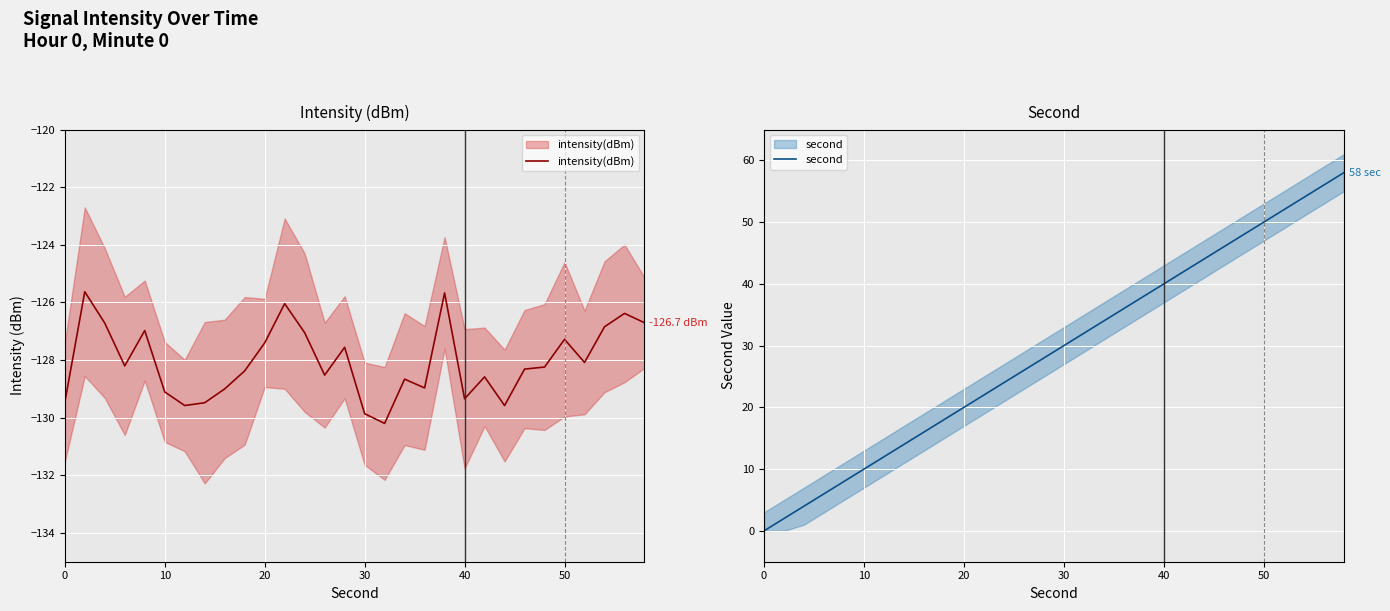

Does the chart display data point markers on the line(s)?

No